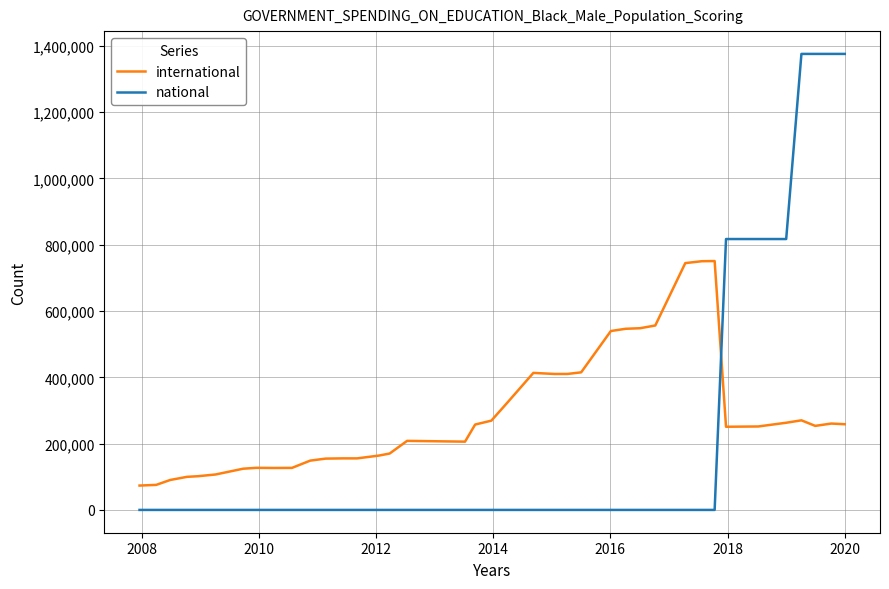

What is the maximum value for national?

1375775